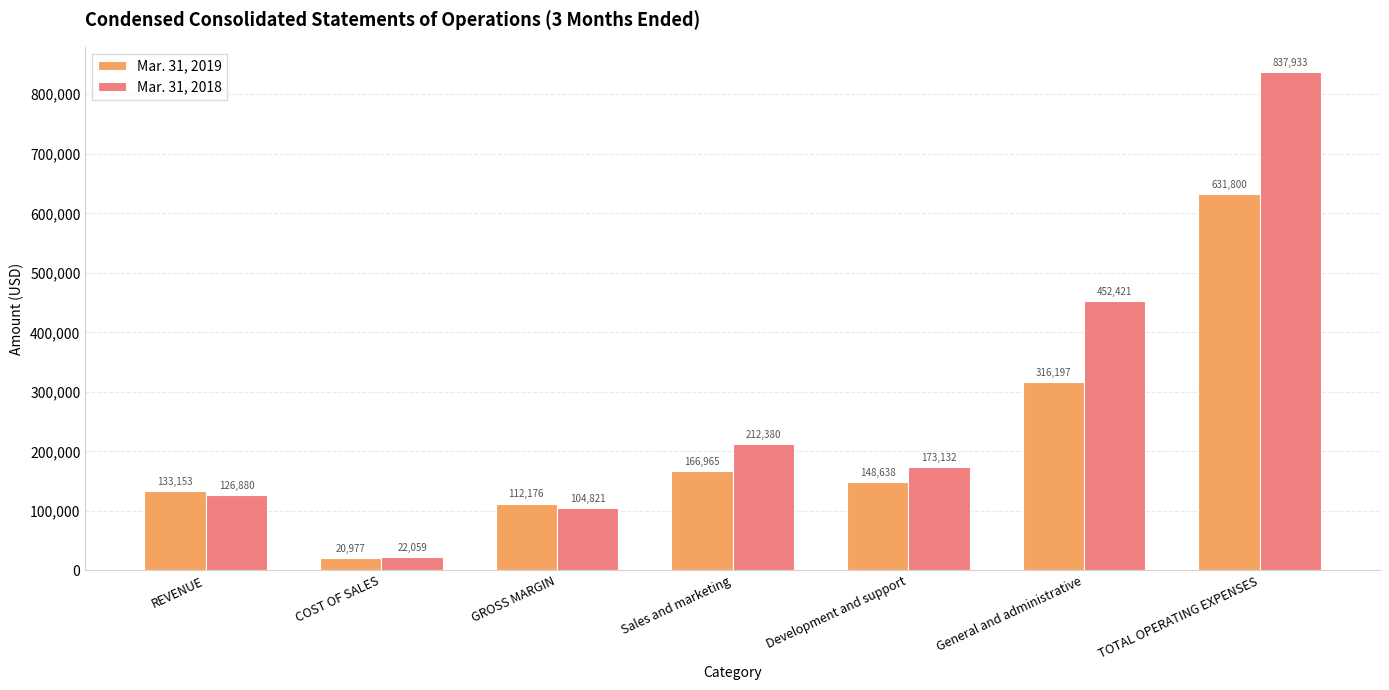

At TOTAL OPERATING EXPENSES, list the series in order from largest to smallest.

Mar. 31, 2018, Mar. 31, 2019